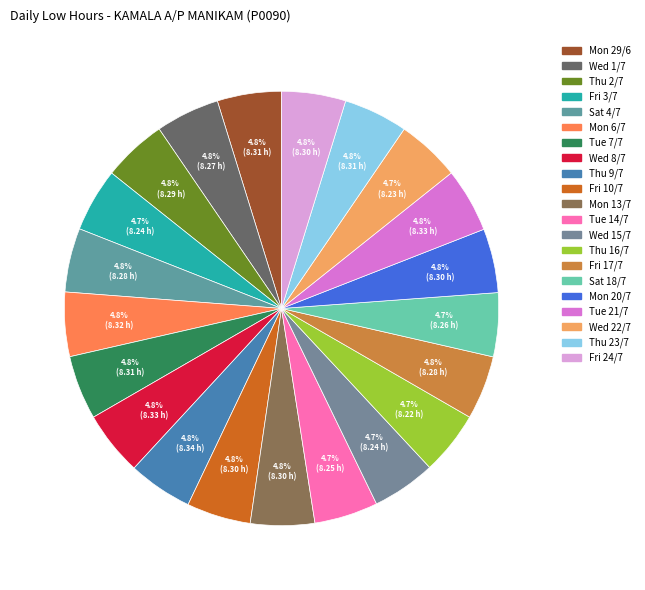

How many slices are in this pie chart?

21